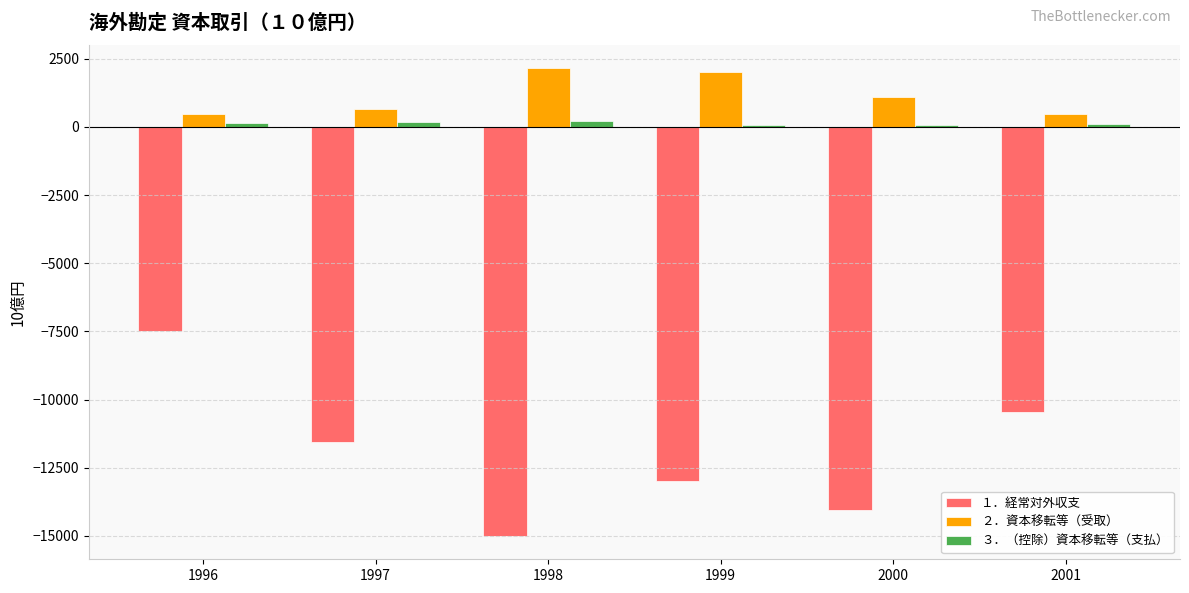

Which series has the widest spread of values?

１．経常対外収支